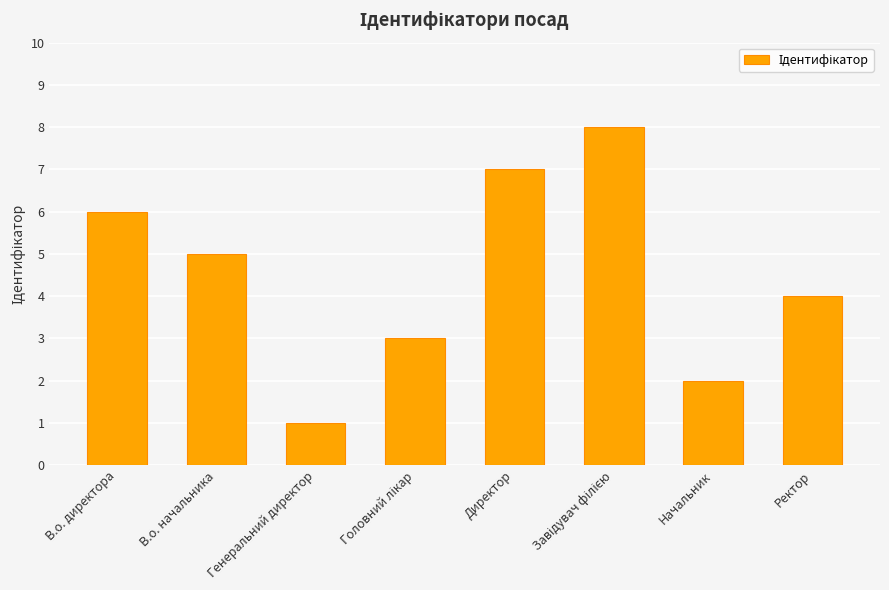

Are the bars horizontal?

No